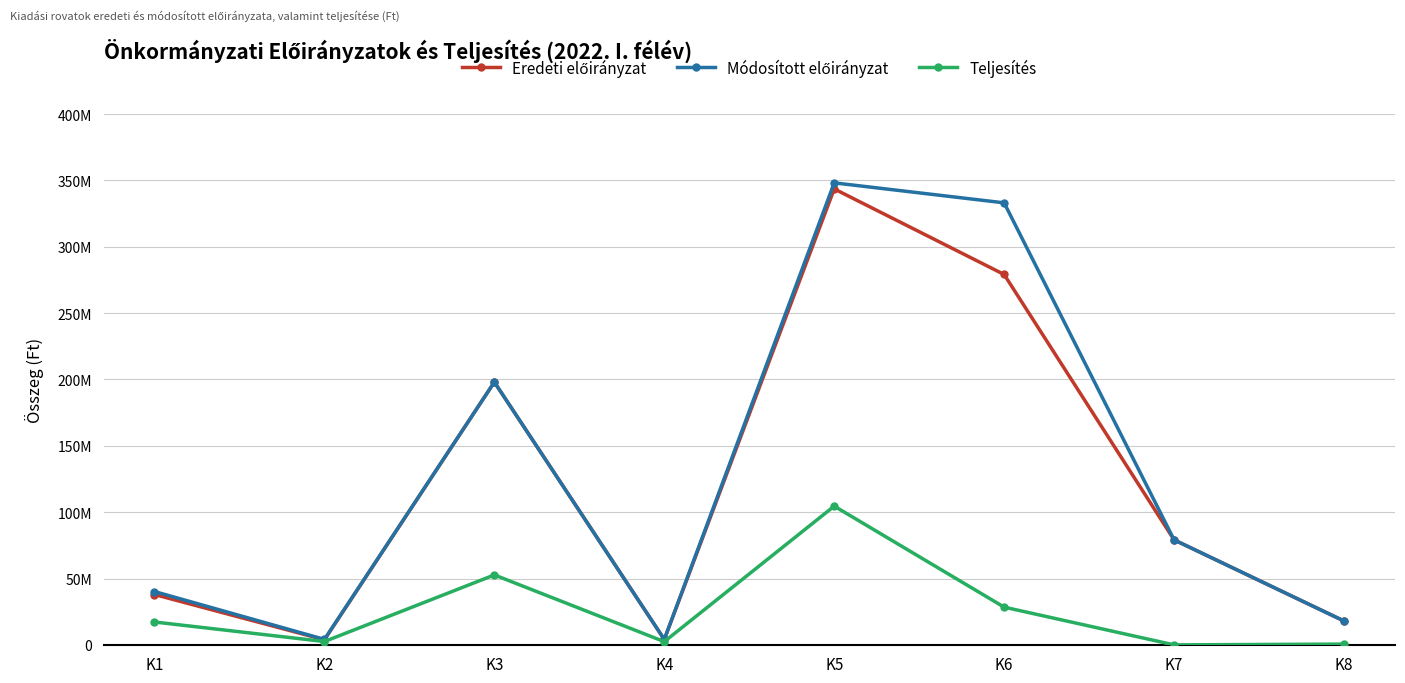

Does the chart have visible grid lines?

Yes